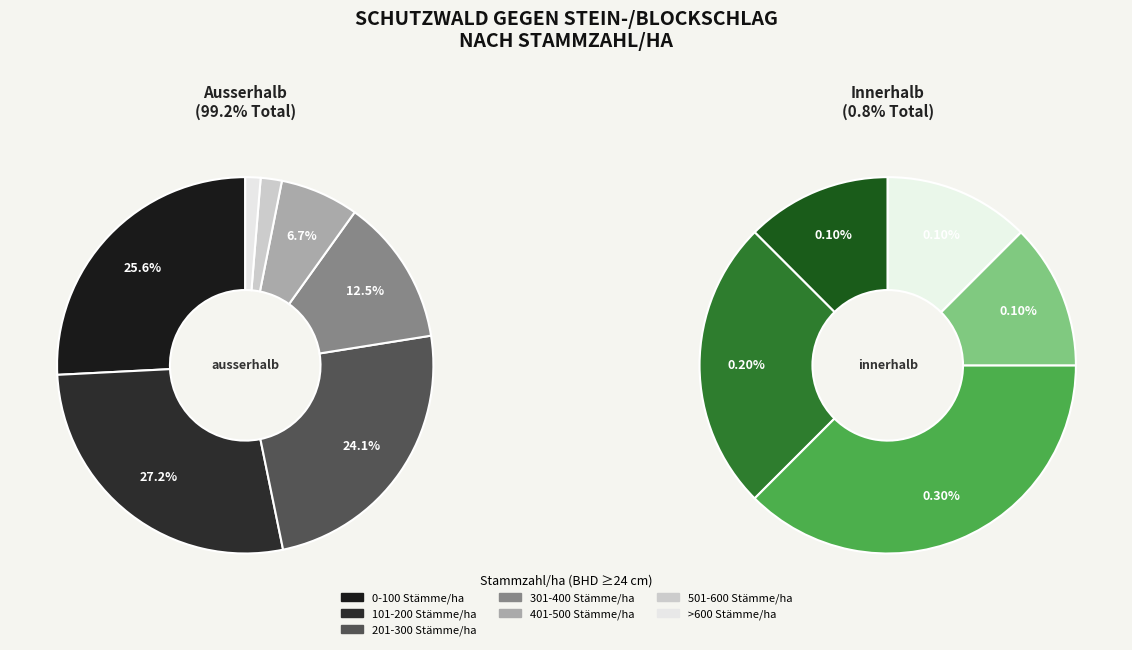

Rank the series at 201-300 Stämme/ha from lowest to highest value.

innerhalb, ausserhalb